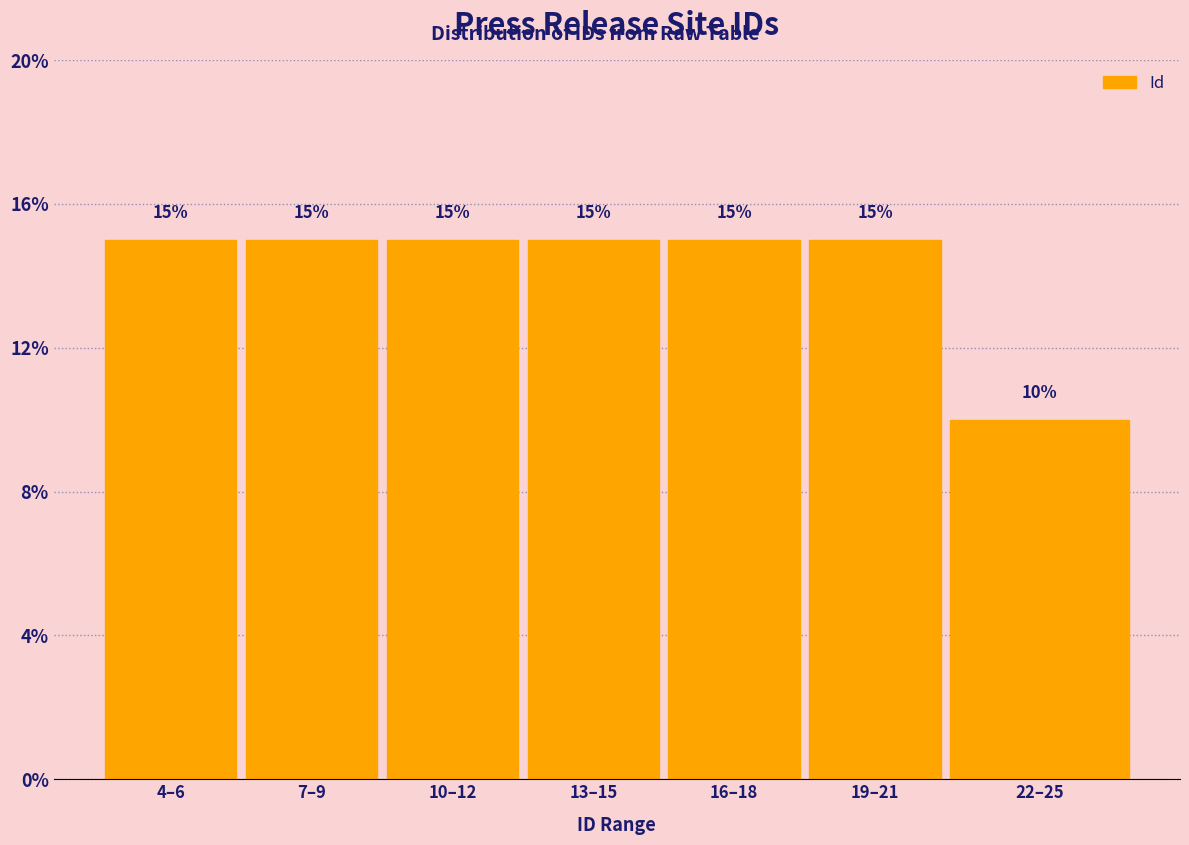

Reading left to right, transcribe all the data shown in this chart.

4–6=15	7–9=15	10–12=15	13–15=15	16–18=15	19–21=15	22–25=10